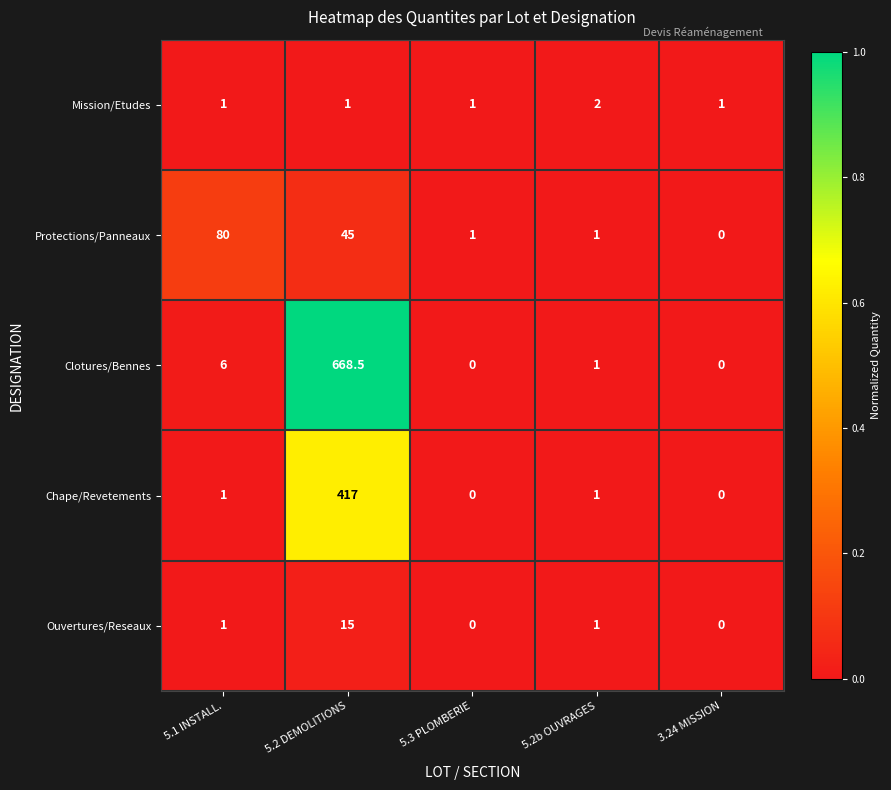

True or false: Ouvertures/Reseaux has a value of 4.6 at 5.3 PLOMBERIE.

False